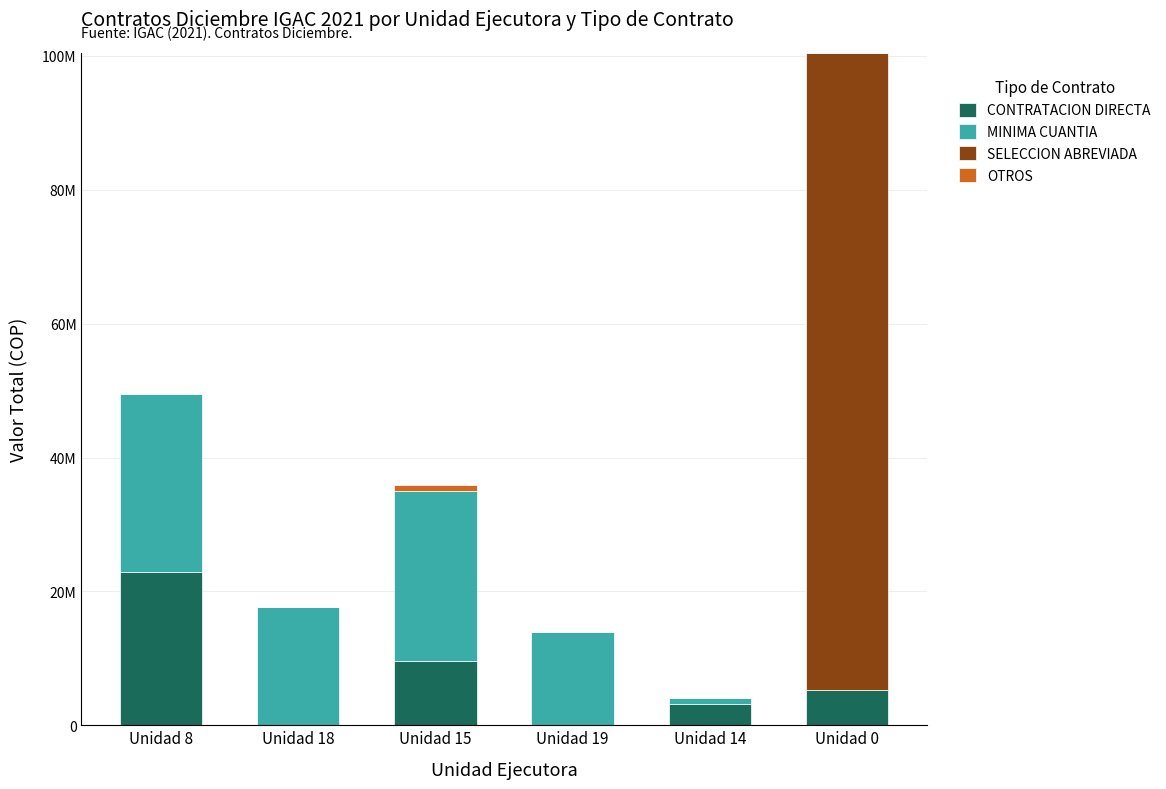

What is the label of the 2nd bar from the right?

Unidad 14